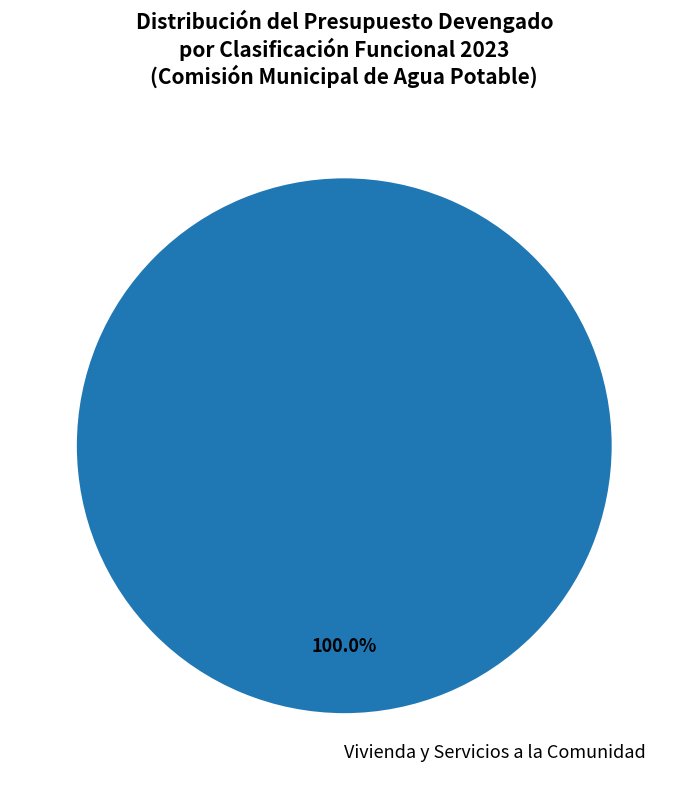

Is there any slice that represents more than half of the pie?

Yes